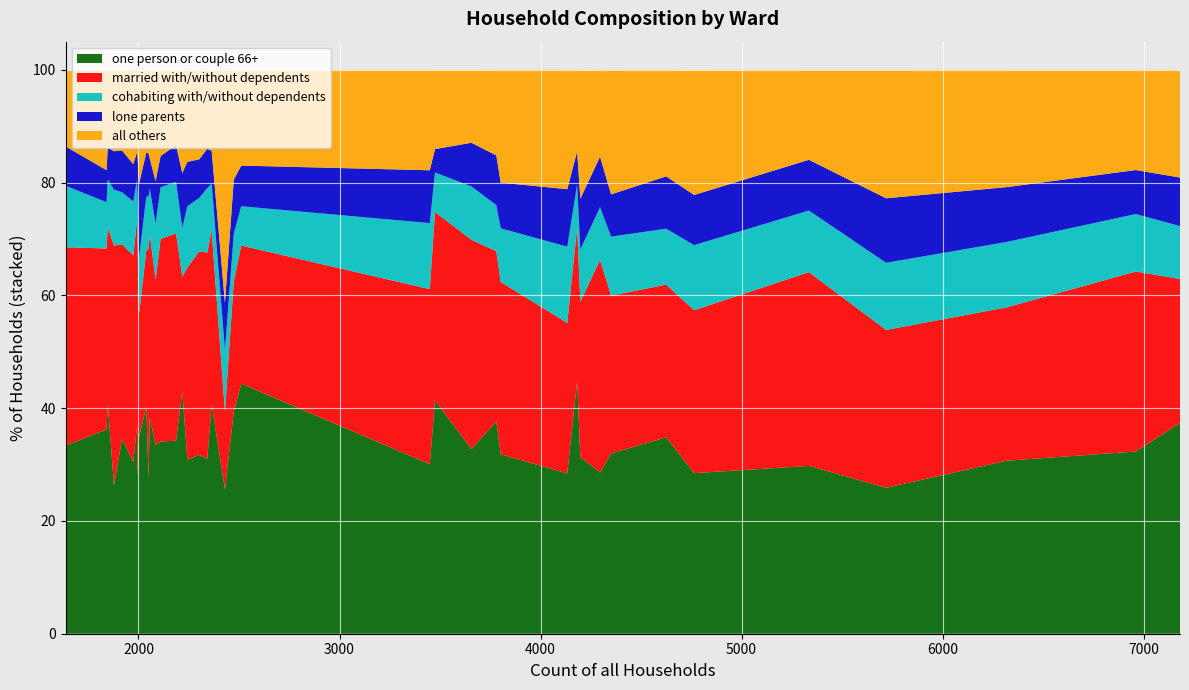

What is the maximum value for one person or couple 66+?

44.8